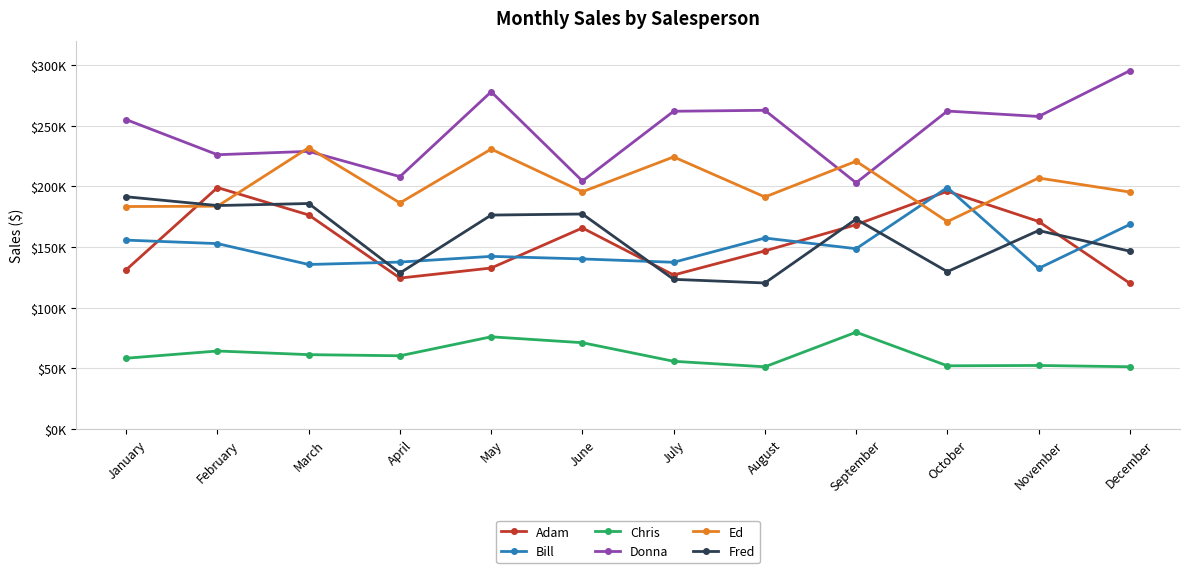

Does the chart have visible grid lines?

Yes